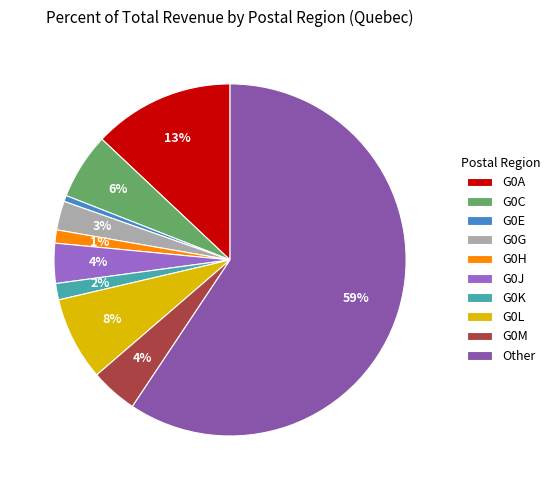

Is it true that G0G is 3% of the pie?

True